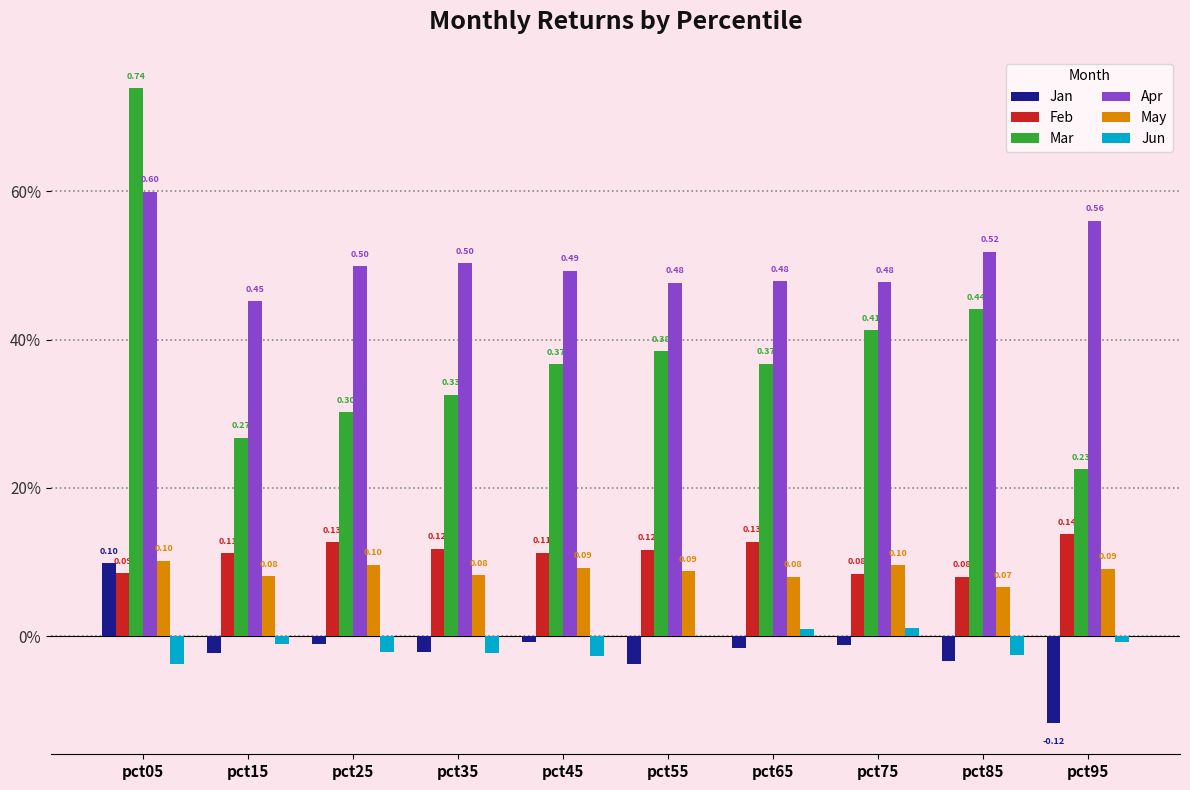

Which series has the largest total across all categories?

Apr